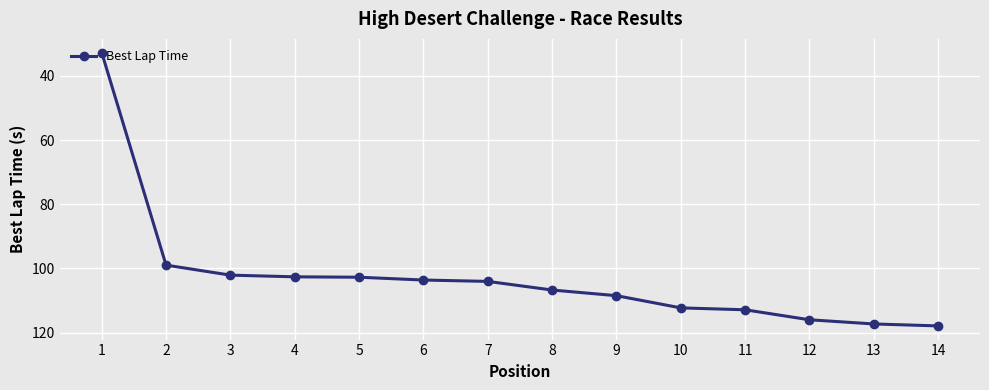

What is the value of the 5th point from the left?

102.7